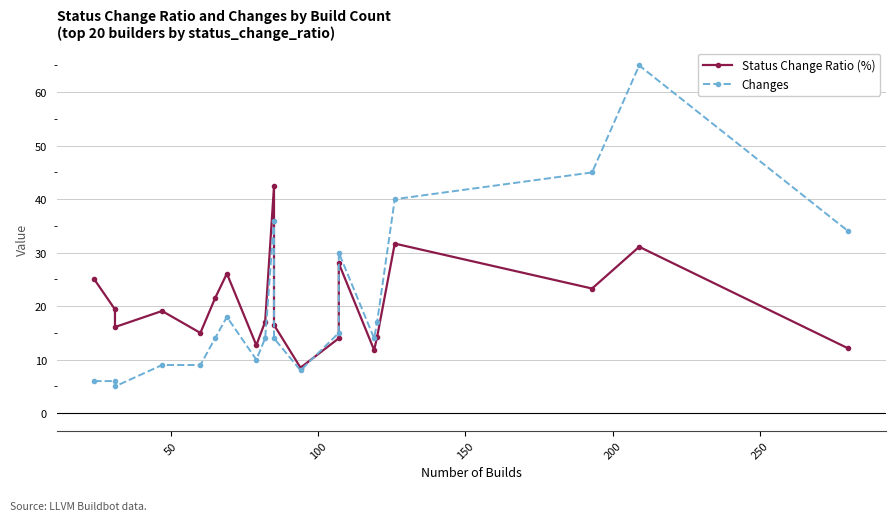

True or false: Status Change Ratio (%) has more than 2 points higher than both neighbors.

True